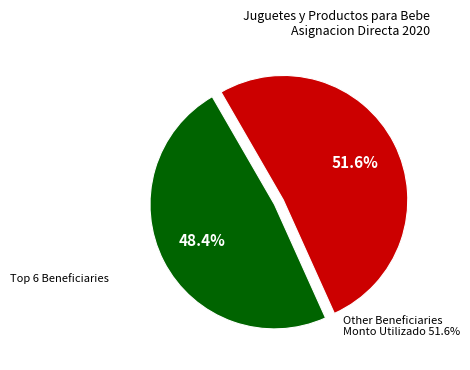

Is there any slice that represents more than half of the pie?

Yes